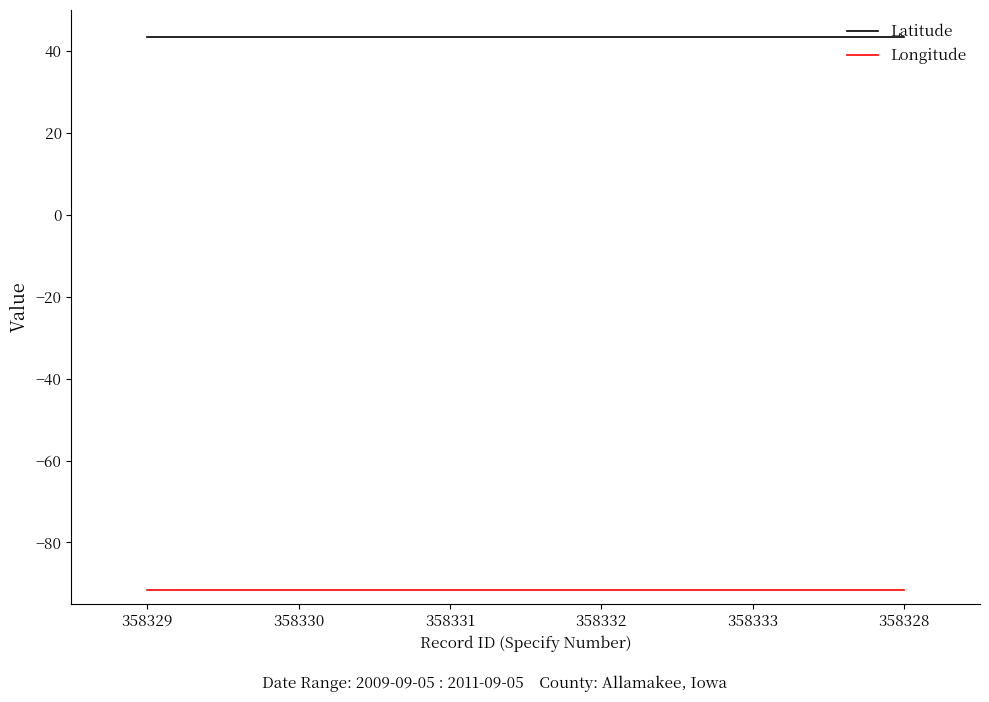

True or false: Longitude and Latitude intersect in this chart.

False